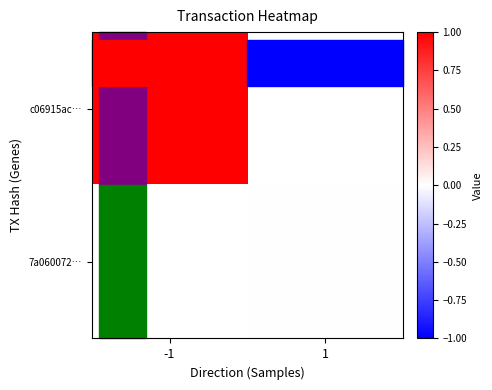

True or false: 7a060072… has a value of 0.0 at 1.

True